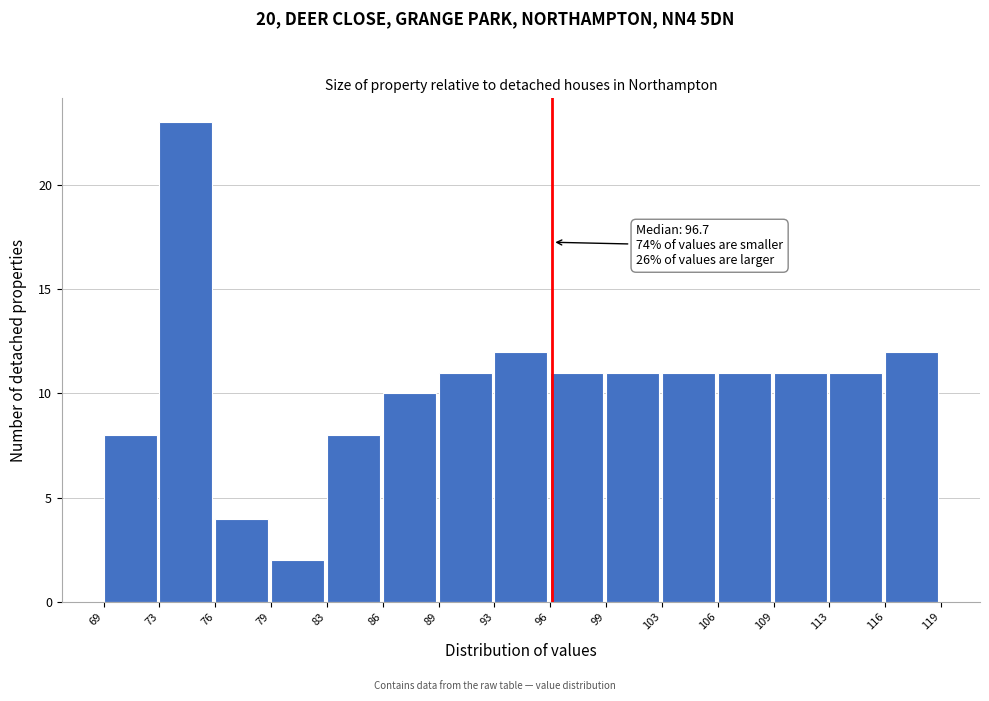

Reading right to left, extract all data points from this chart.

12	11	11	11	11	11	11	12	11	10	8	2	4	23	8